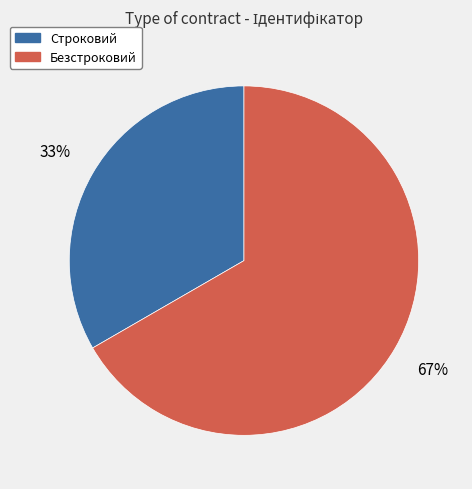

Is the sum of Безстроковий and Строковий greater than half?

Yes